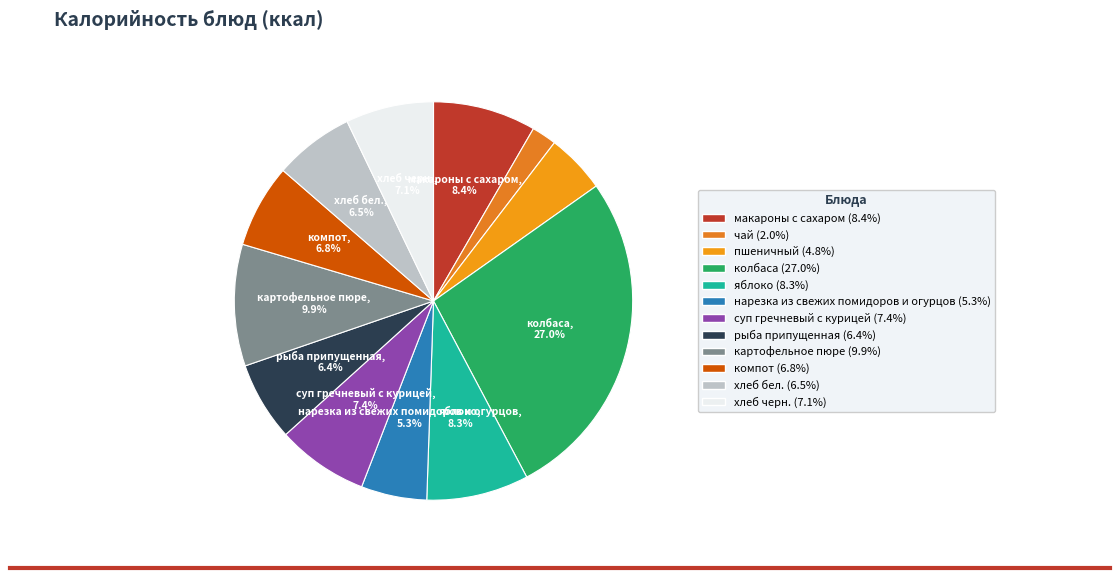

What percentage is the рыба припущенная slice, to the nearest percent?

6%